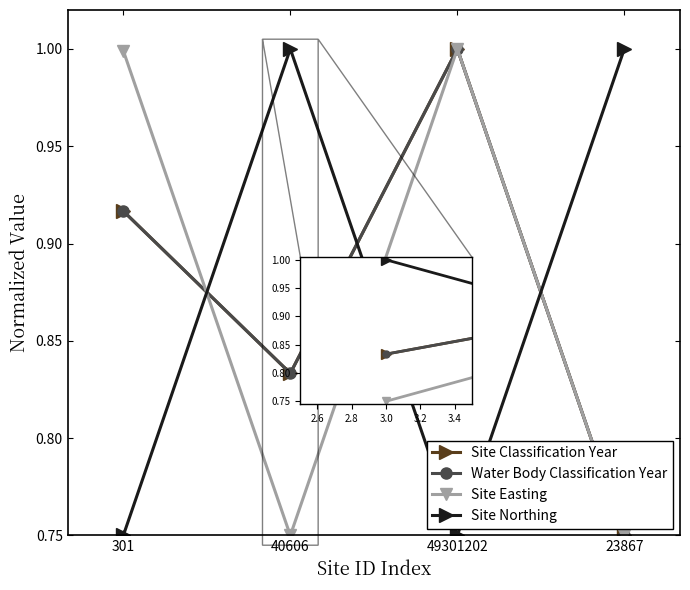

Where do Site Northing and Water Body Classification Year first cross each other?

301 and 40606